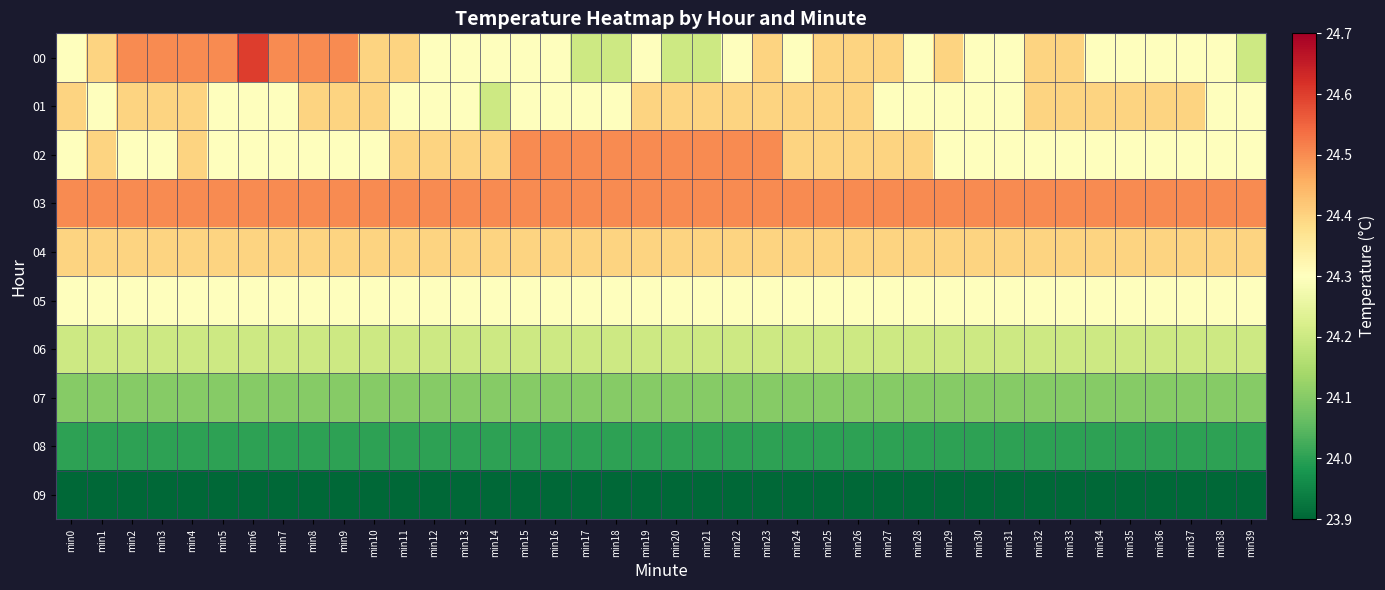

Reading left to right, what are all the values shown in this chart?

00: min0=24.3	min1=24.4	min2=24.5	min3=24.5	min4=24.5	min5=24.5	min6=24.6	min7=24.5	min8=24.5	min9=24.5	min10=24.4	min11=24.4	min12=24.3	min13=24.3	min14=24.3	min15=24.3	min16=24.3	min17=24.2	min18=24.2	min19=24.3	min20=24.2	min21=24.2	min22=24.3	min23=24.4	min24=24.3	min25=24.4	min26=24.4	min27=24.4	min28=24.3	min29=24.4	min30=24.3	min31=24.3	min32=24.4	min33=24.4	min34=24.3	min35=24.3	min36=24.3	min37=24.3	min38=24.3	min39=24.2
01: min0=24.4	min1=24.3	min2=24.4	min3=24.4	min4=24.4	min5=24.3	min6=24.3	min7=24.3	min8=24.4	min9=24.4	min10=24.4	min11=24.3	min12=24.3	min13=24.3	min14=24.2	min15=24.3	min16=24.3	min17=24.3	min18=24.3	min19=24.4	min20=24.4	min21=24.4	min22=24.4	min23=24.4	min24=24.4	min25=24.4	min26=24.4	min27=24.3	min28=24.3	min29=24.3	min30=24.3	min31=24.3	min32=24.4	min33=24.4	min34=24.4	min35=24.4	min36=24.4	min37=24.4	min38=24.3	min39=24.3
02: min0=24.3	min1=24.4	min2=24.3	min3=24.3	min4=24.4	min5=24.3	min6=24.3	min7=24.3	min8=24.3	min9=24.3	min10=24.3	min11=24.4	min12=24.4	min13=24.4	min14=24.4	min15=24.5	min16=24.5	min17=24.5	min18=24.5	min19=24.5	min20=24.5	min21=24.5	min22=24.5	min23=24.5	min24=24.4	min25=24.4	min26=24.4	min27=24.4	min28=24.4	min29=24.3	min30=24.3	min31=24.3	min32=24.3	min33=24.3	min34=24.3	min35=24.3	min36=24.3	min37=24.3	min38=24.3	min39=24.3
03: min0=24.5	min1=24.5	min2=24.5	min3=24.5	min4=24.5	min5=24.5	min6=24.5	min7=24.5	min8=24.5	min9=24.5	min10=24.5	min11=24.5	min12=24.5	min13=24.5	min14=24.5	min15=24.5	min16=24.5	min17=24.5	min18=24.5	min19=24.5	min20=24.5	min21=24.5	min22=24.5	min23=24.5	min24=24.5	min25=24.5	min26=24.5	min27=24.5	min28=24.5	min29=24.5	min30=24.5	min31=24.5	min32=24.5	min33=24.5	min34=24.5	min35=24.5	min36=24.5	min37=24.5	min38=24.5	min39=24.5
04: min0=24.4	min1=24.4	min2=24.4	min3=24.4	min4=24.4	min5=24.4	min6=24.4	min7=24.4	min8=24.4	min9=24.4	min10=24.4	min11=24.4	min12=24.4	min13=24.4	min14=24.4	min15=24.4	min16=24.4	min17=24.4	min18=24.4	min19=24.4	min20=24.4	min21=24.4	min22=24.4	min23=24.4	min24=24.4	min25=24.4	min26=24.4	min27=24.4	min28=24.4	min29=24.4	min30=24.4	min31=24.4	min32=24.4	min33=24.4	min34=24.4	min35=24.4	min36=24.4	min37=24.4	min38=24.4	min39=24.4
05: min0=24.3	min1=24.3	min2=24.3	min3=24.3	min4=24.3	min5=24.3	min6=24.3	min7=24.3	min8=24.3	min9=24.3	min10=24.3	min11=24.3	min12=24.3	min13=24.3	min14=24.3	min15=24.3	min16=24.3	min17=24.3	min18=24.3	min19=24.3	min20=24.3	min21=24.3	min22=24.3	min23=24.3	min24=24.3	min25=24.3	min26=24.3	min27=24.3	min28=24.3	min29=24.3	min30=24.3	min31=24.3	min32=24.3	min33=24.3	min34=24.3	min35=24.3	min36=24.3	min37=24.3	min38=24.3	min39=24.3
06: min0=24.2	min1=24.2	min2=24.2	min3=24.2	min4=24.2	min5=24.2	min6=24.2	min7=24.2	min8=24.2	min9=24.2	min10=24.2	min11=24.2	min12=24.2	min13=24.2	min14=24.2	min15=24.2	min16=24.2	min17=24.2	min18=24.2	min19=24.2	min20=24.2	min21=24.2	min22=24.2	min23=24.2	min24=24.2	min25=24.2	min26=24.2	min27=24.2	min28=24.2	min29=24.2	min30=24.2	min31=24.2	min32=24.2	min33=24.2	min34=24.2	min35=24.2	min36=24.2	min37=24.2	min38=24.2	min39=24.2
07: min0=24.1	min1=24.1	min2=24.1	min3=24.1	min4=24.1	min5=24.1	min6=24.1	min7=24.1	min8=24.1	min9=24.1	min10=24.1	min11=24.1	min12=24.1	min13=24.1	min14=24.1	min15=24.1	min16=24.1	min17=24.1	min18=24.1	min19=24.1	min20=24.1	min21=24.1	min22=24.1	min23=24.1	min24=24.1	min25=24.1	min26=24.1	min27=24.1	min28=24.1	min29=24.1	min30=24.1	min31=24.1	min32=24.1	min33=24.1	min34=24.1	min35=24.1	min36=24.1	min37=24.1	min38=24.1	min39=24.1
08: min0=24.0	min1=24.0	min2=24.0	min3=24.0	min4=24.0	min5=24.0	min6=24.0	min7=24.0	min8=24.0	min9=24.0	min10=24.0	min11=24.0	min12=24.0	min13=24.0	min14=24.0	min15=24.0	min16=24.0	min17=24.0	min18=24.0	min19=24.0	min20=24.0	min21=24.0	min22=24.0	min23=24.0	min24=24.0	min25=24.0	min26=24.0	min27=24.0	min28=24.0	min29=24.0	min30=24.0	min31=24.0	min32=24.0	min33=24.0	min34=24.0	min35=24.0	min36=24.0	min37=24.0	min38=24.0	min39=24.0
09: min0=23.9	min1=23.9	min2=23.9	min3=23.9	min4=23.9	min5=23.9	min6=23.9	min7=23.9	min8=23.9	min9=23.9	min10=23.9	min11=23.9	min12=23.9	min13=23.9	min14=23.9	min15=23.9	min16=23.9	min17=23.9	min18=23.9	min19=23.9	min20=23.9	min21=23.9	min22=23.9	min23=23.9	min24=23.9	min25=23.9	min26=23.9	min27=23.9	min28=23.9	min29=23.9	min30=23.9	min31=23.9	min32=23.9	min33=23.9	min34=23.9	min35=23.9	min36=23.9	min37=23.9	min38=23.9	min39=23.9